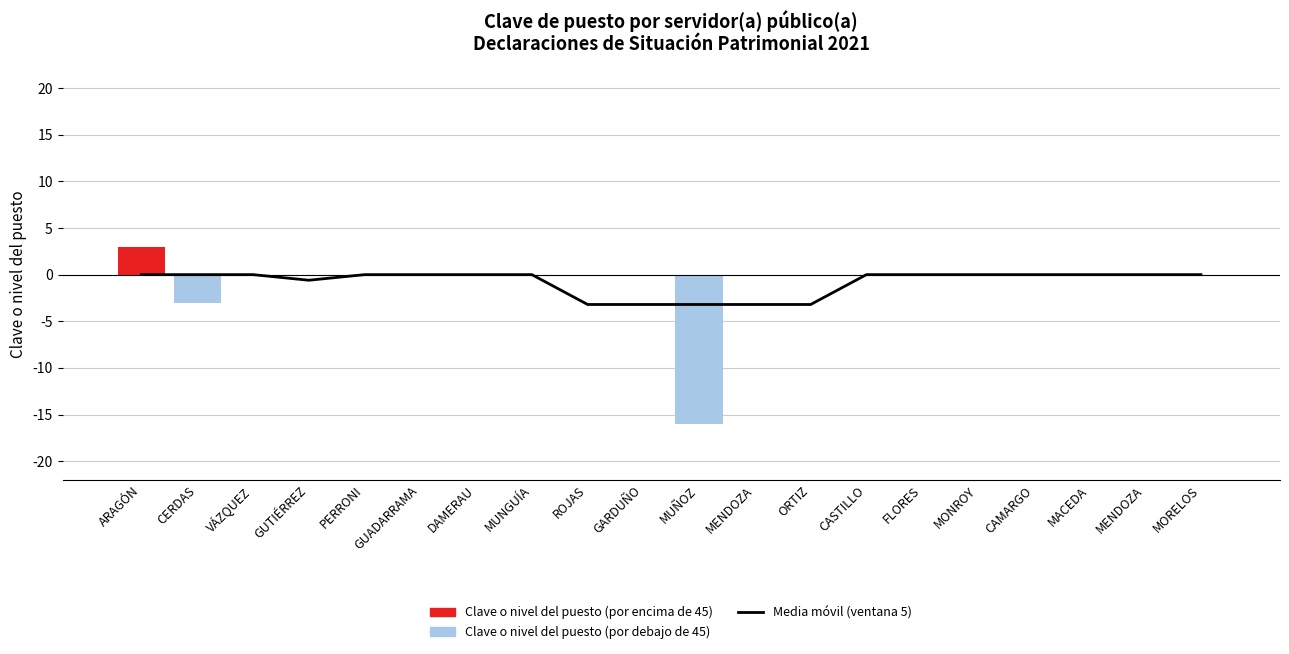

Are the bars horizontal?

No